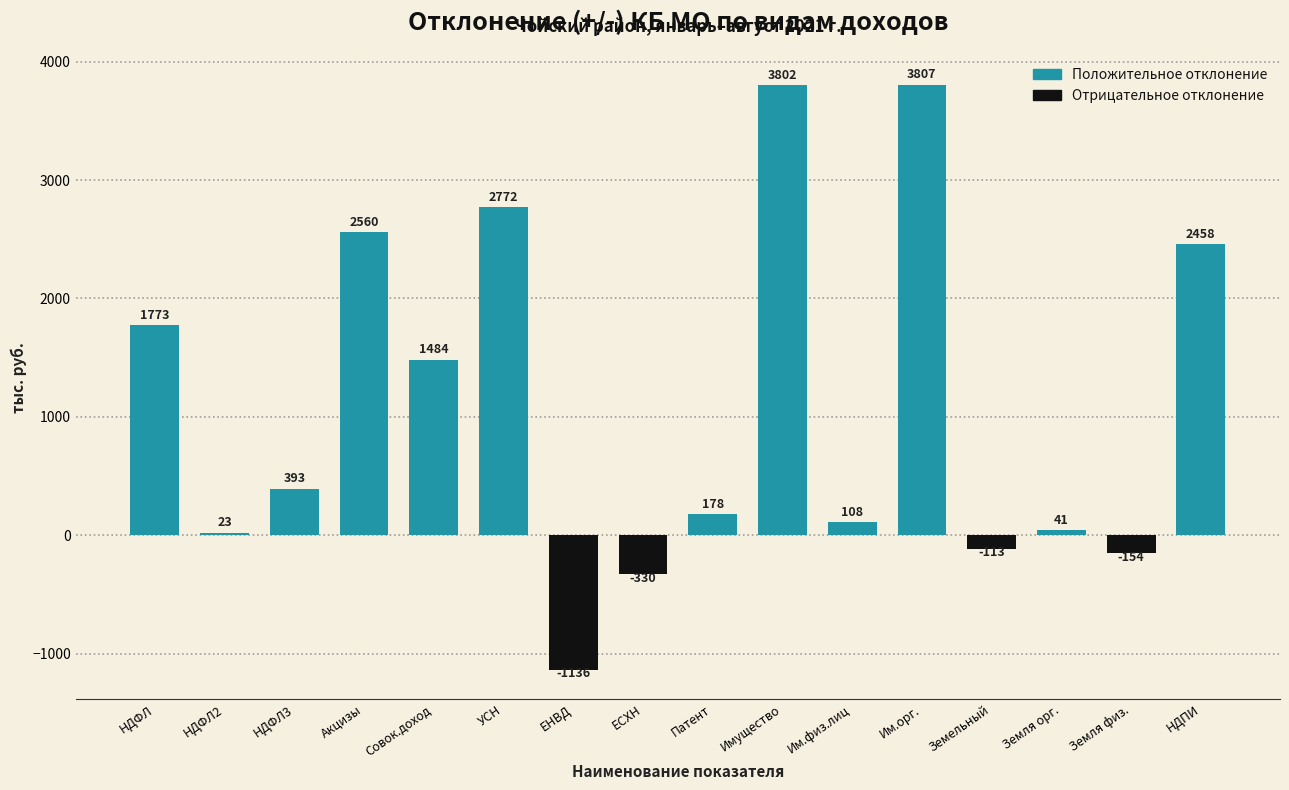

Where is the data nearest to the value 1335?

Совок.доход